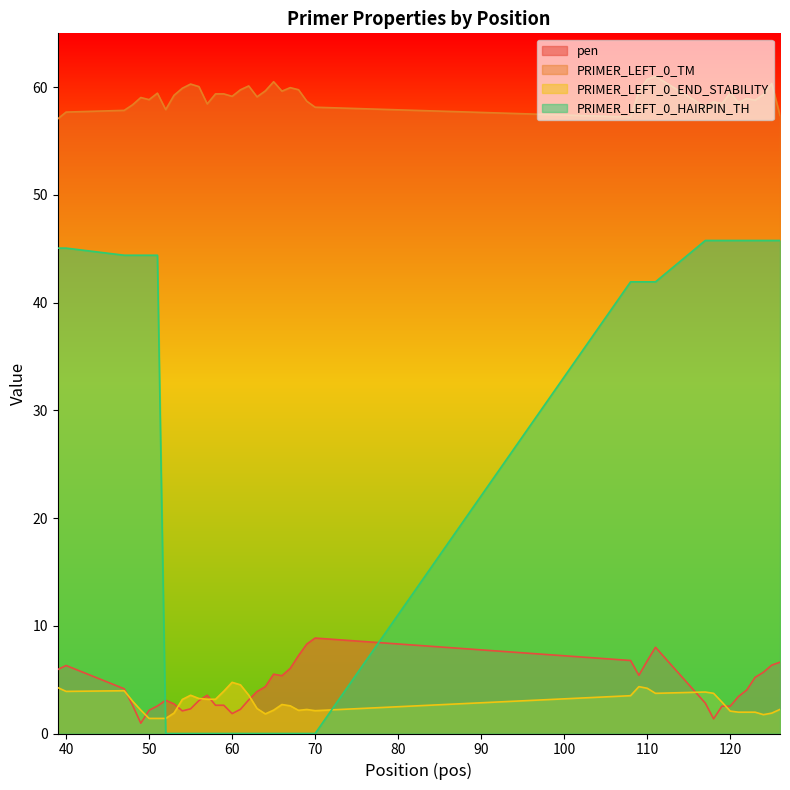

Which label corresponds to the largest value in the chart?

111